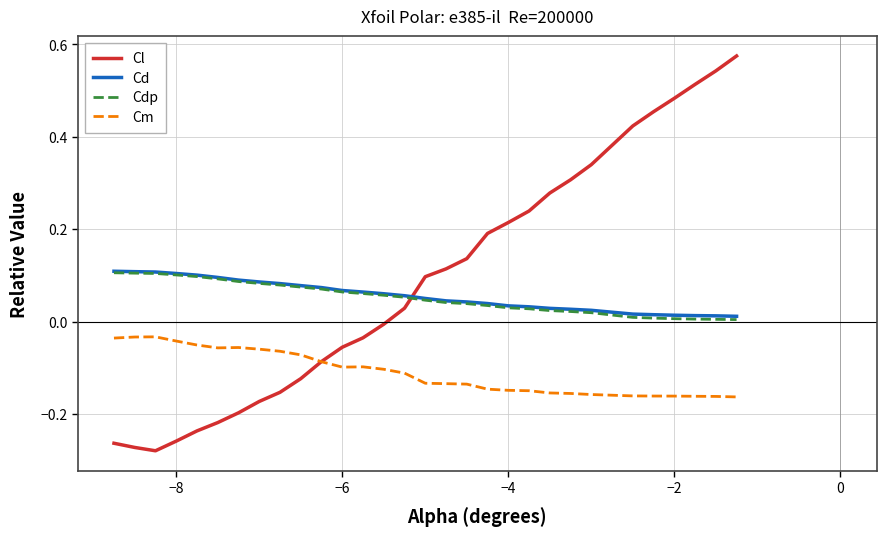

Does the chart display data point markers on the line(s)?

No